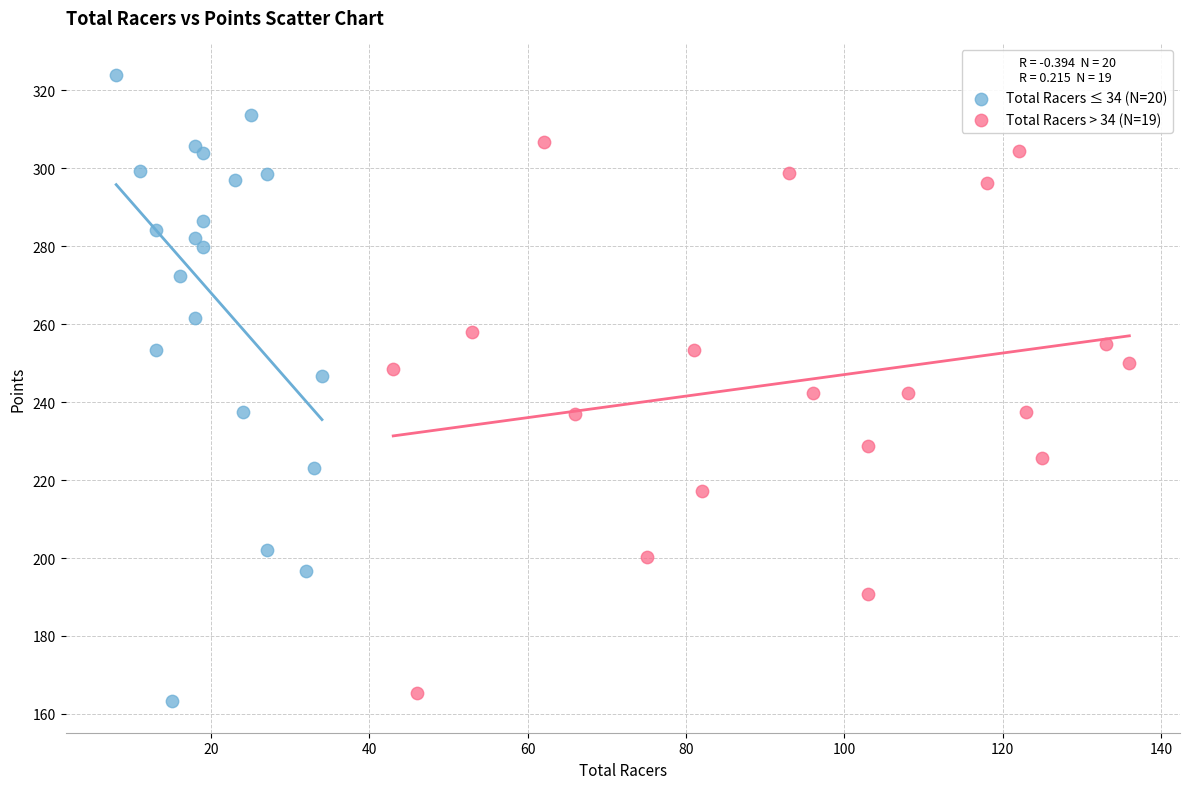

What are all the series names shown in the legend?

Total Racers ≤ 34 (N=20), Total Racers > 34 (N=19)